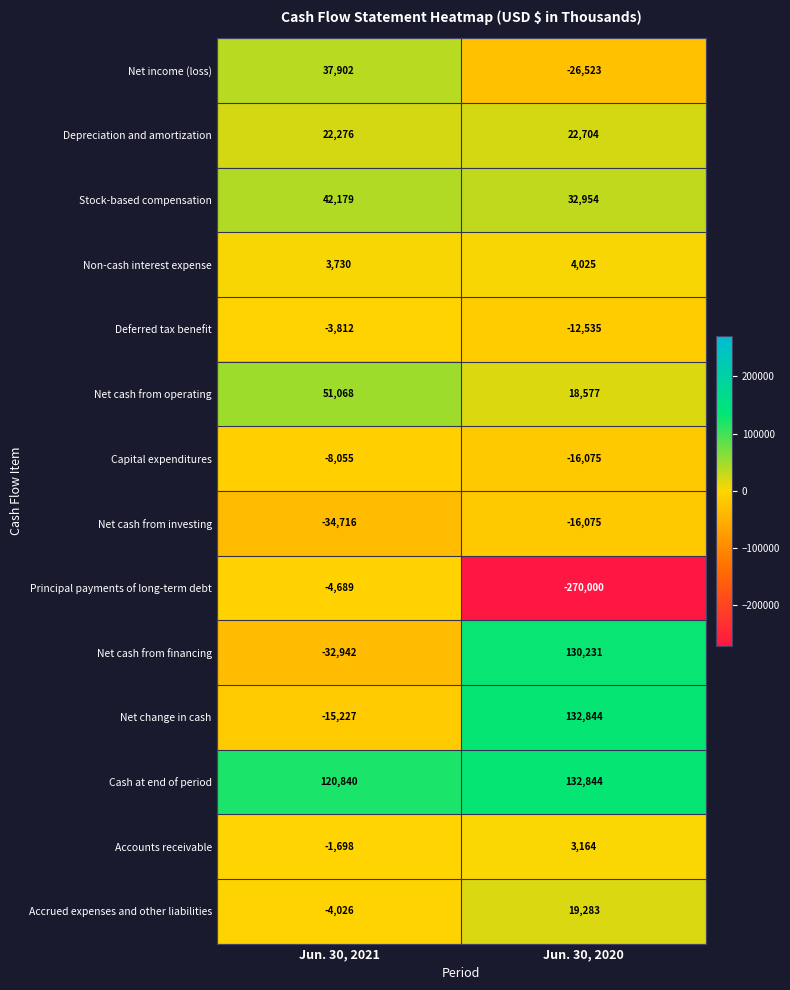

Which series has the largest range (max minus min)?

Principal payments of long-term debt